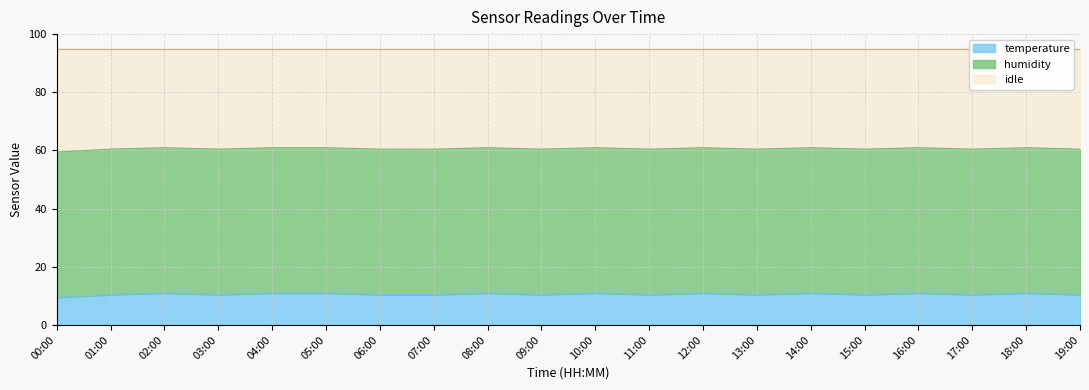

Is it true that the value at 06:00 is 10.5?

True